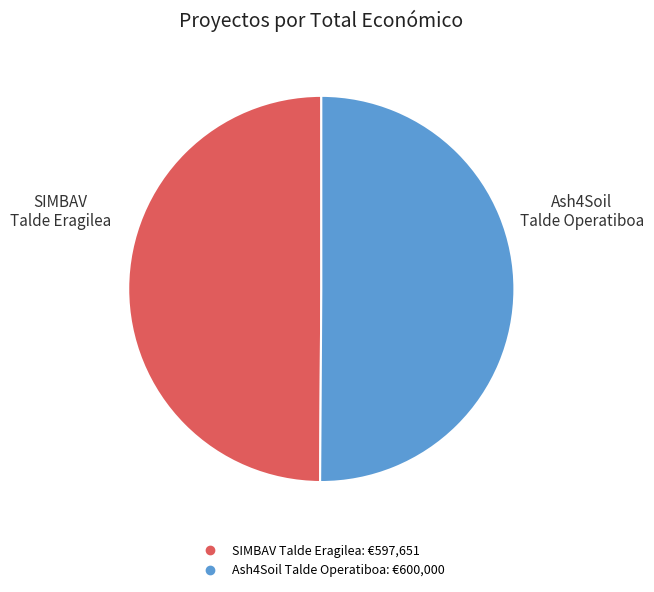

To the nearest percent, what portion does SIMBAV Talde Eragilea represent?

50%